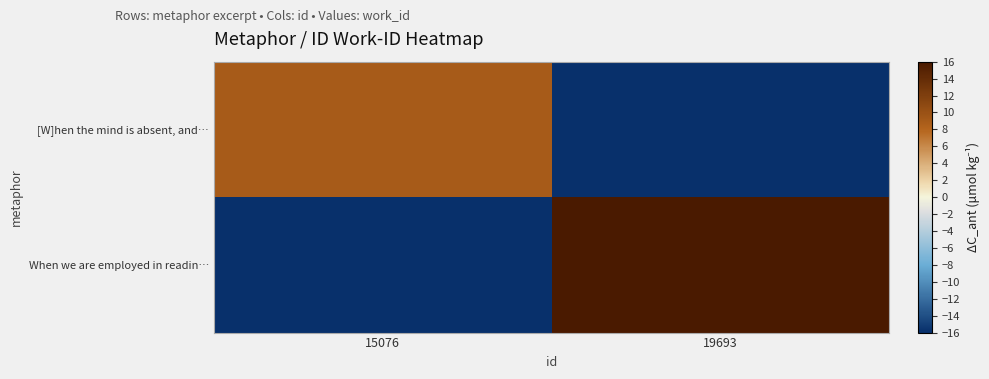

At which category is the sum across all series the highest?

19693